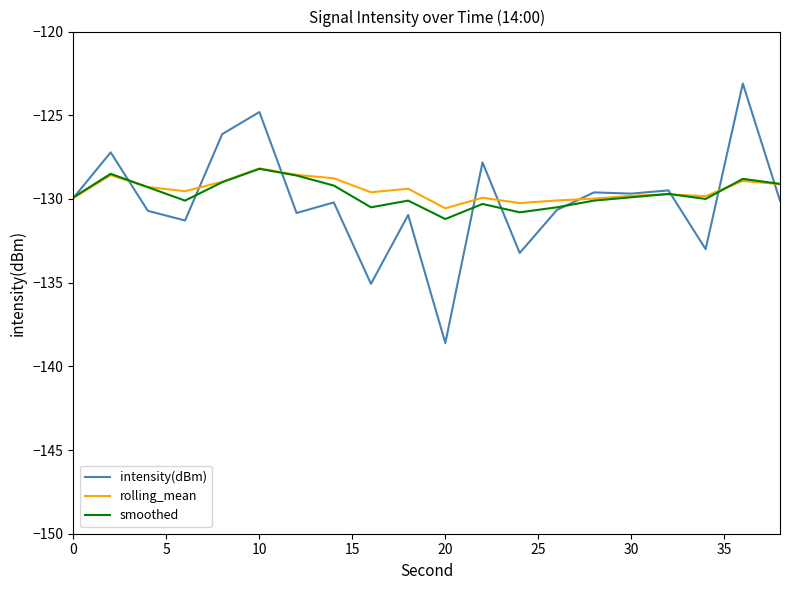

Does the chart display data point markers on the line(s)?

No